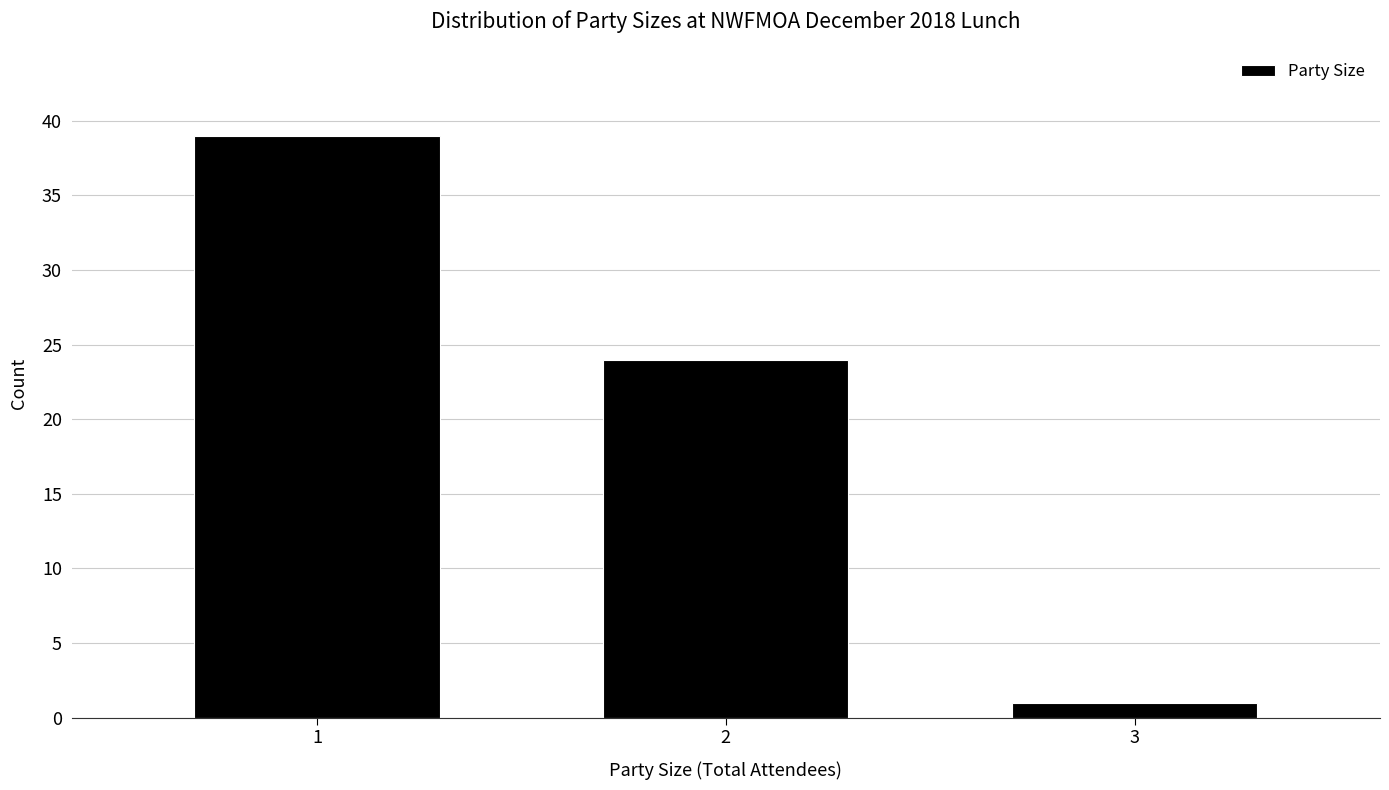

Reading left to right, transcribe this chart: for each bar, give the range it covers on the x-axis and its height. The values are not printed on the chart, so give them approximately, as read against the axis.

0.5 to 1.5: 39
1.5 to 2.5: 24
2.5 to 3.5: 1